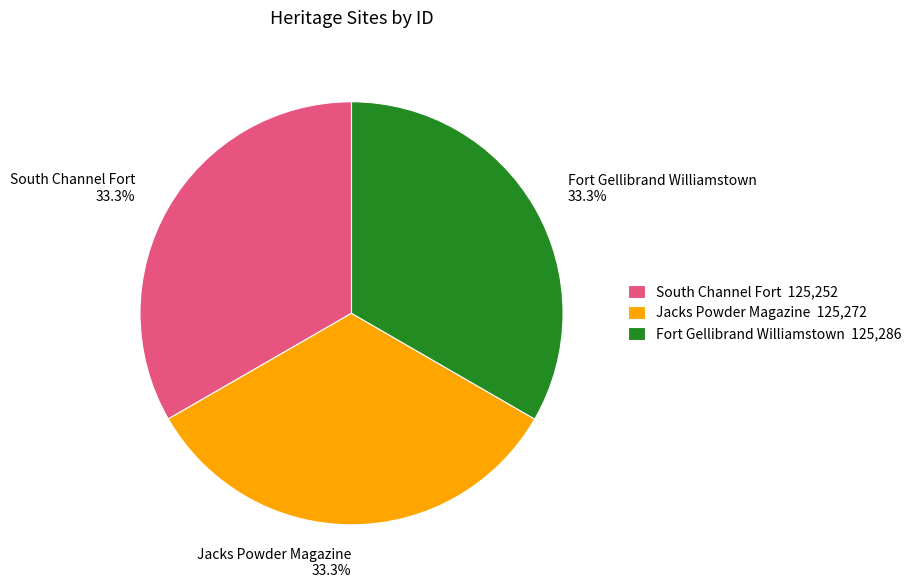

How many slices are in this pie chart?

3